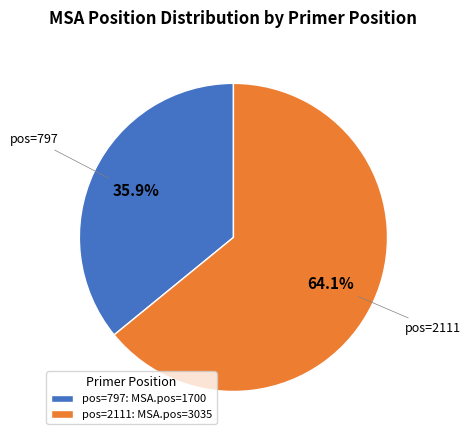

What is the ratio of the value at pos=797: MSA.pos=1700 to the value at pos=2111: MSA.pos=3035?

0.6